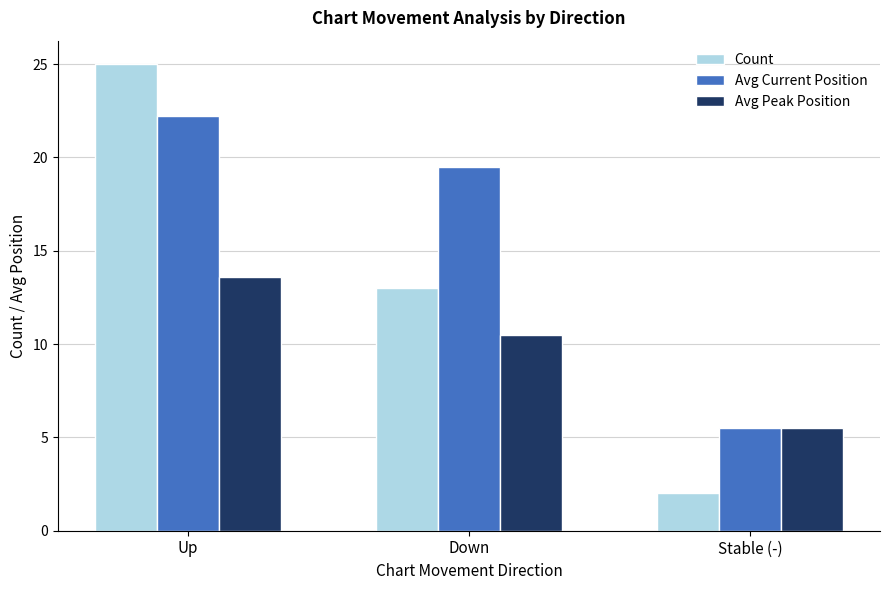

What is the difference between the highest and lowest values at Up?

11.4